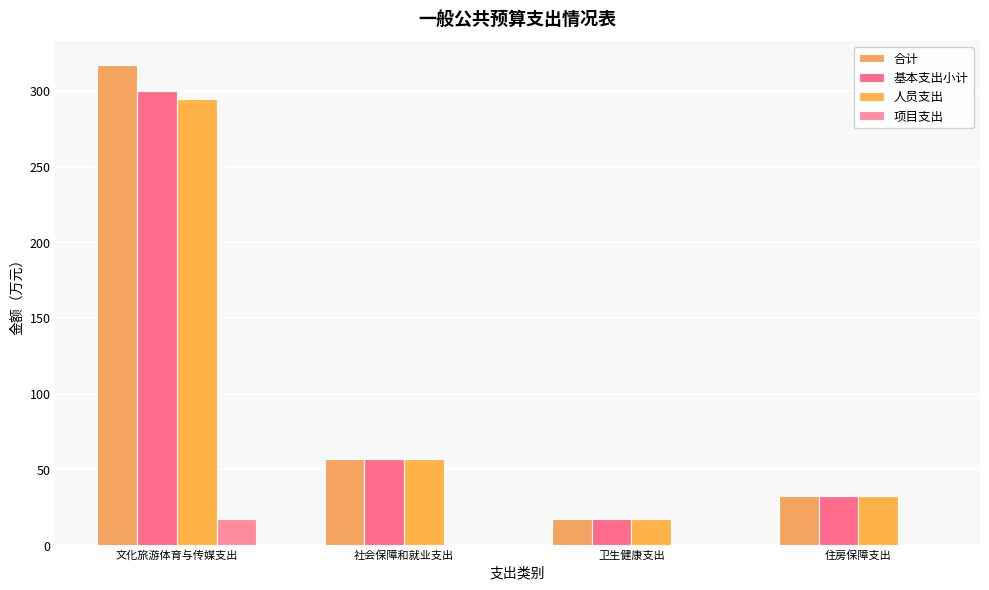

What is the maximum value shown in the chart?

317.0